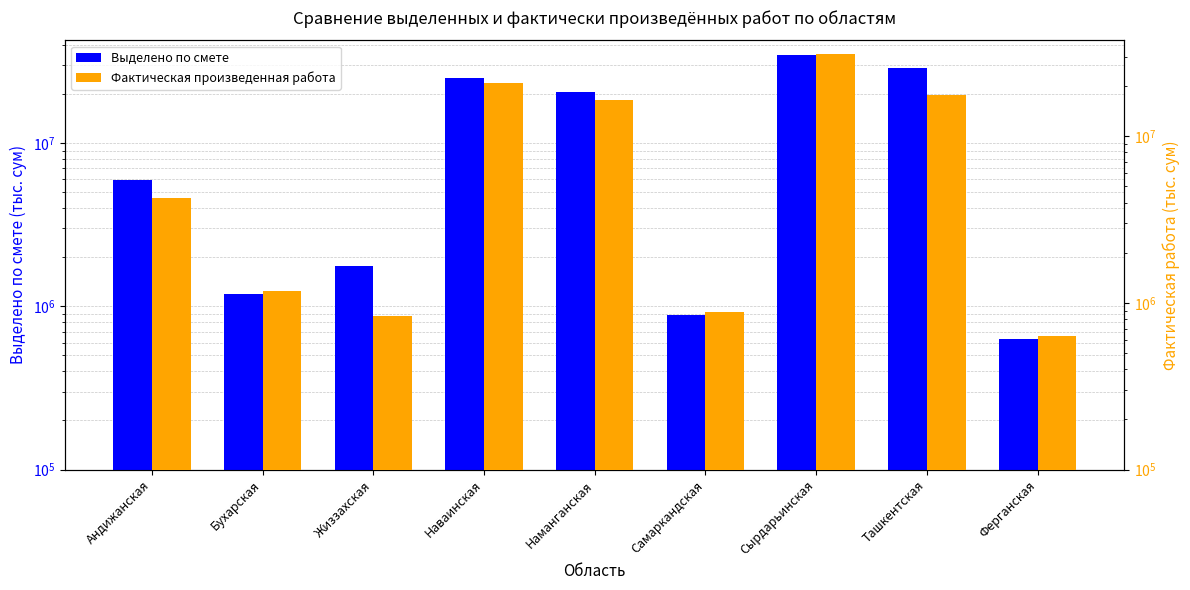

How many groups of bars are there?

9